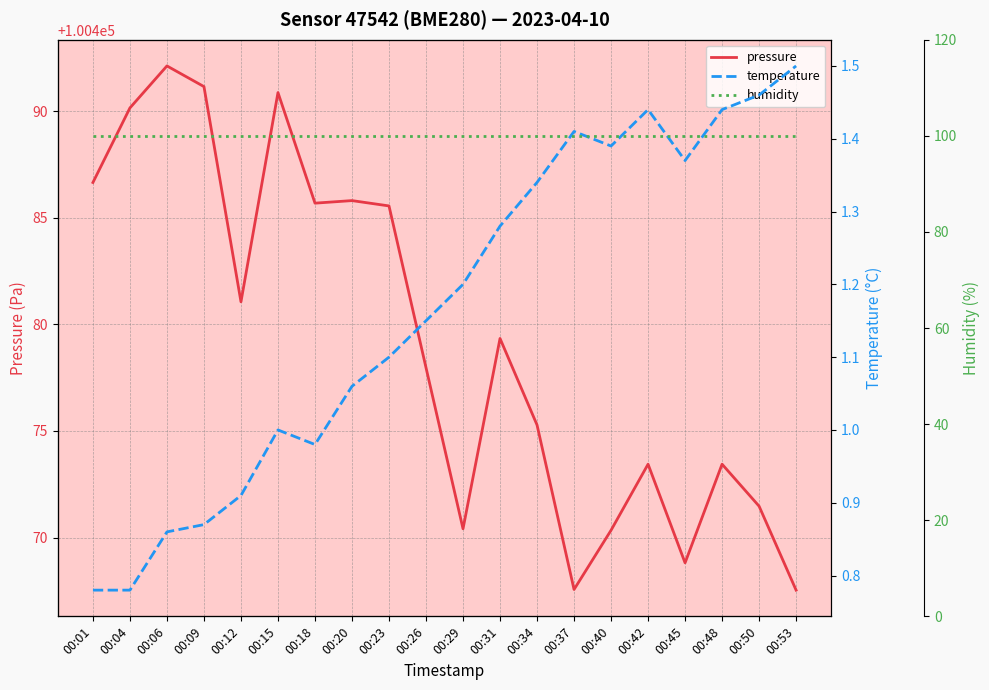

How many categories are shown in the chart?

20